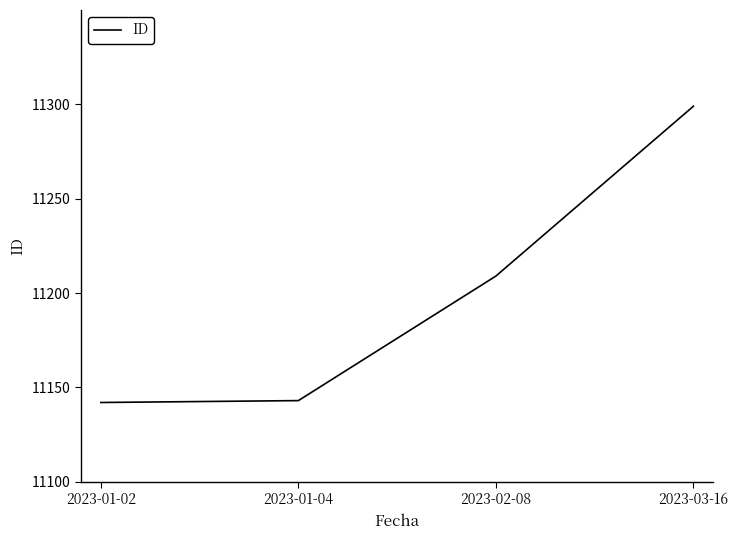

Where is the data nearest to the value 11220?

2023-02-08